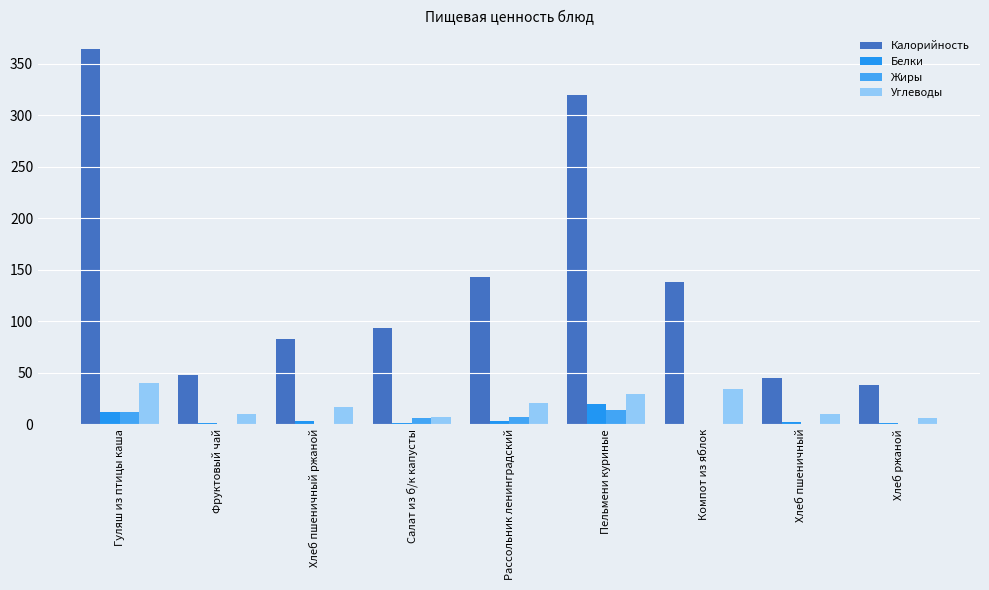

What is the maximum value shown in the chart?

364.0